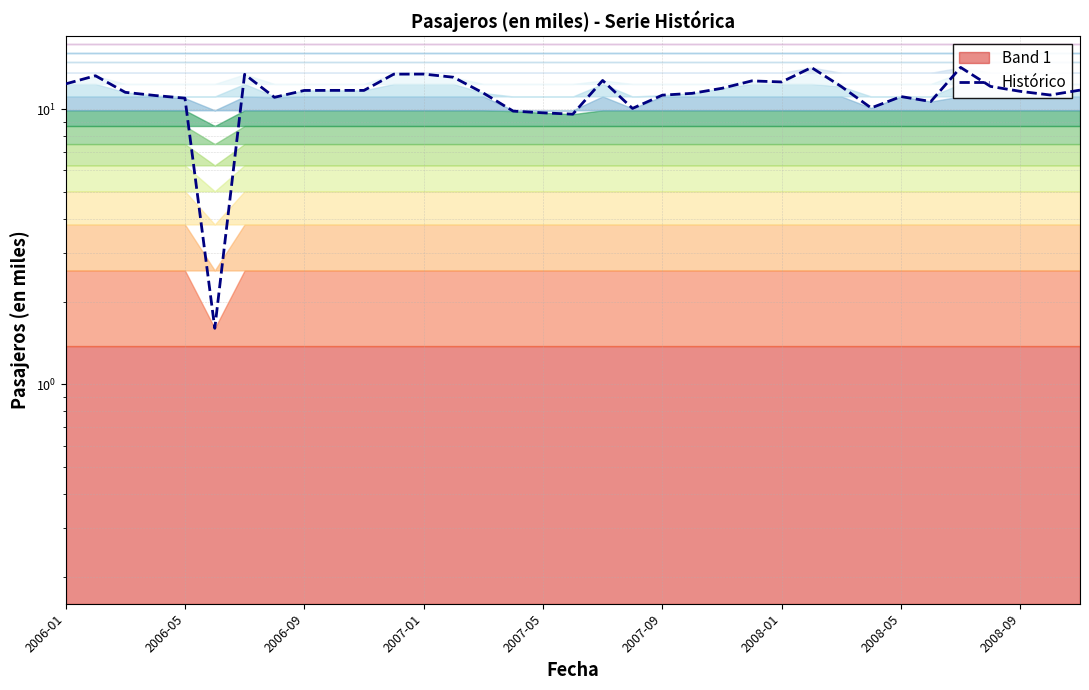

True or false: the data shows 5.5 at 31.

False